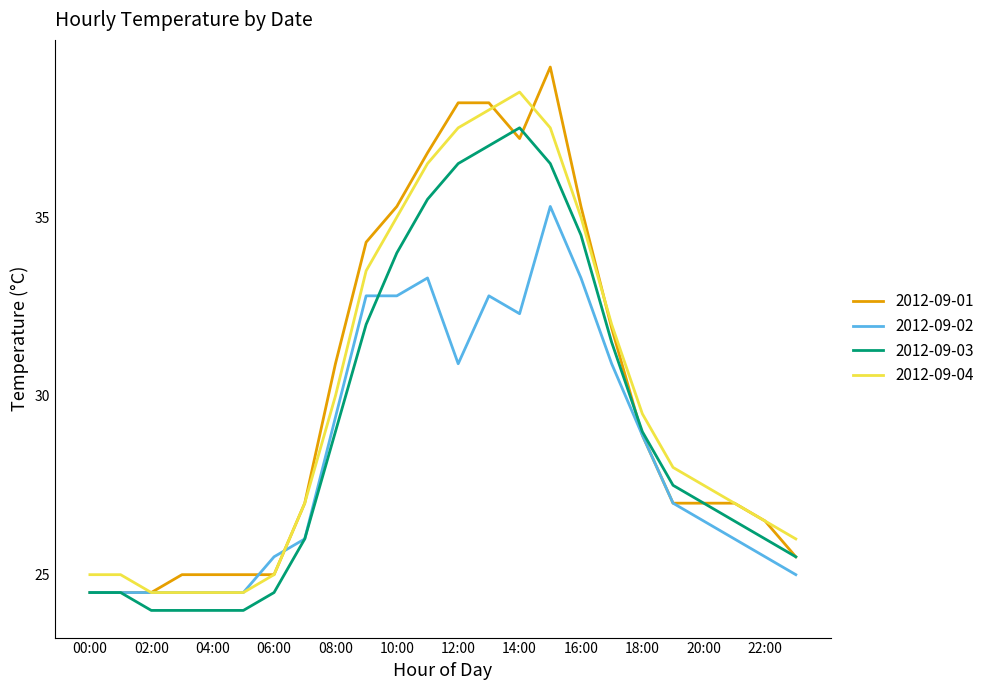

Which series has the widest spread of values?

2012-09-01